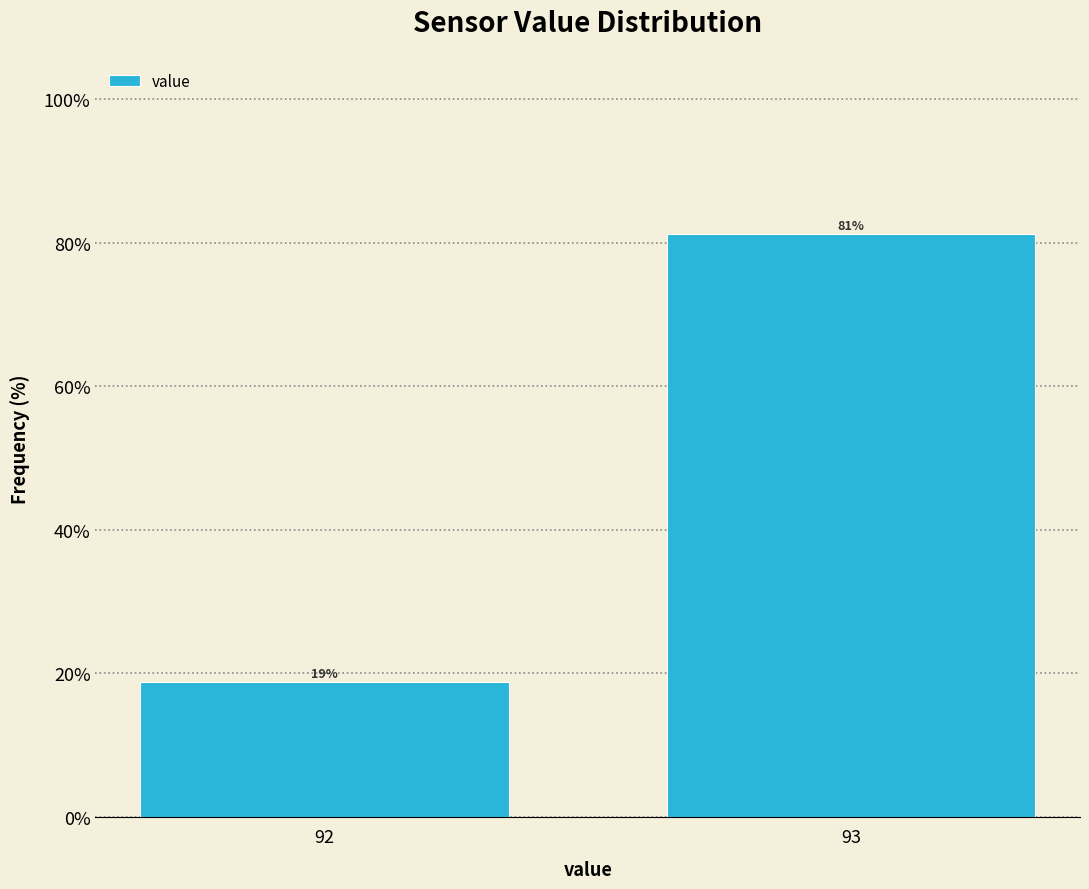

Which label corresponds to the largest value in the chart?

93